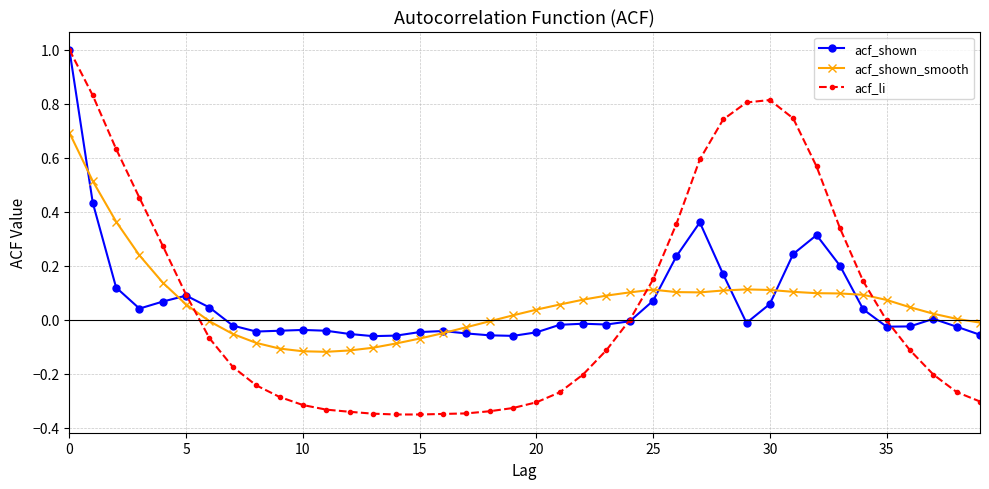

True or false: acf_li has more than 0 interior local peaks.

True